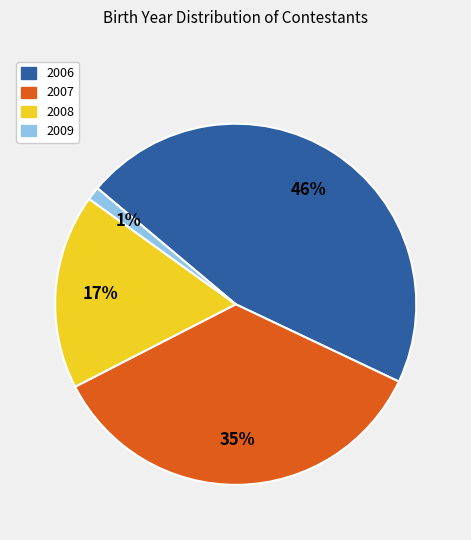

How many segments does this pie chart have?

4